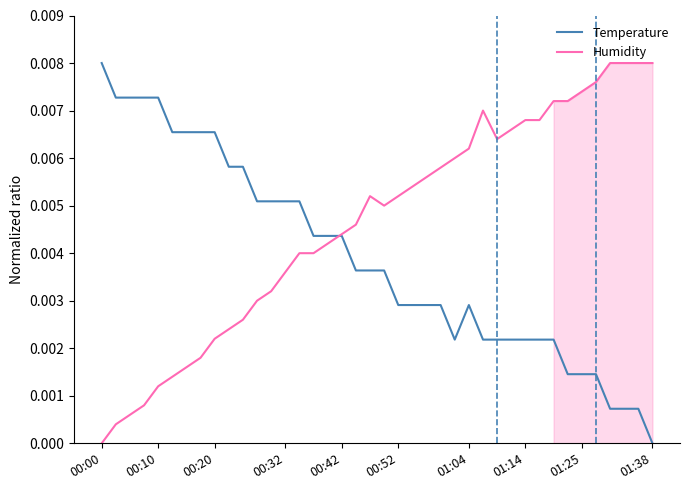

Which series has the largest range (max minus min)?

Temperature